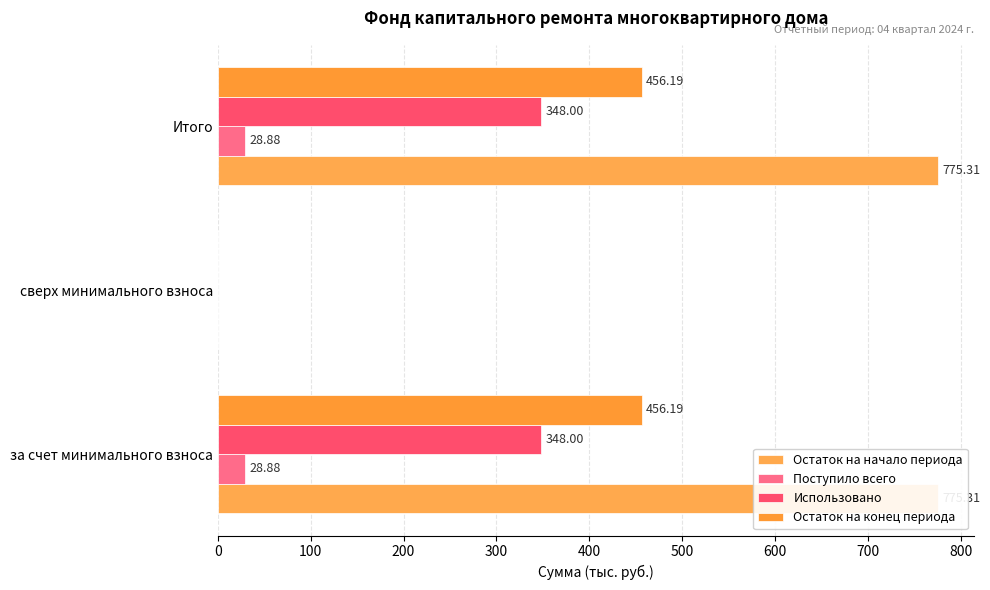

Which series has the largest total across all categories?

Остаток на начало периода